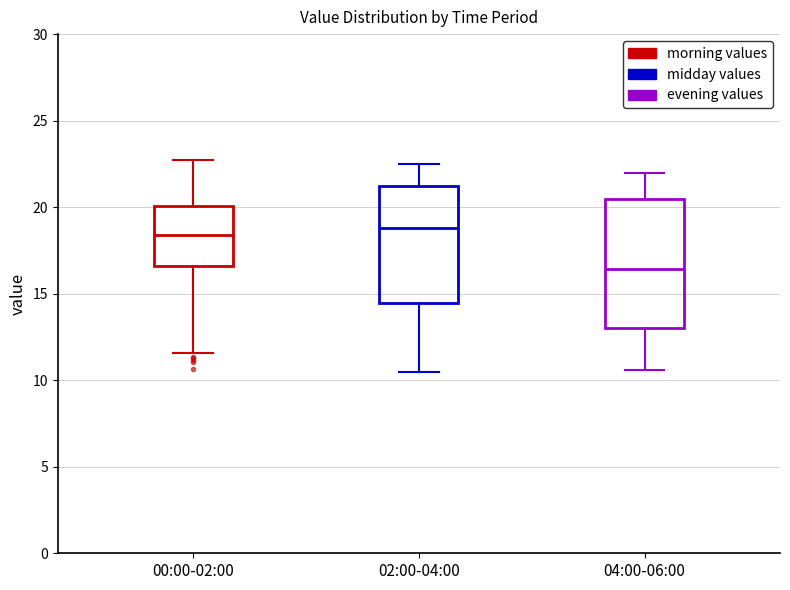

Reading left to right, read every box against the y-axis: the position of its median line, the range the box covers, and the ends of its whiskers. The values are not printed on the chart, so give them approximately, as read against the axis.

00:00-02:00: median 18.5, box 16.5 to 20.0, whiskers 11.5 to 22.5
02:00-04:00: median 19.0, box 14.5 to 21.0, whiskers 10.5 to 22.5
04:00-06:00: median 16.5, box 13.0 to 20.5, whiskers 10.5 to 22.0